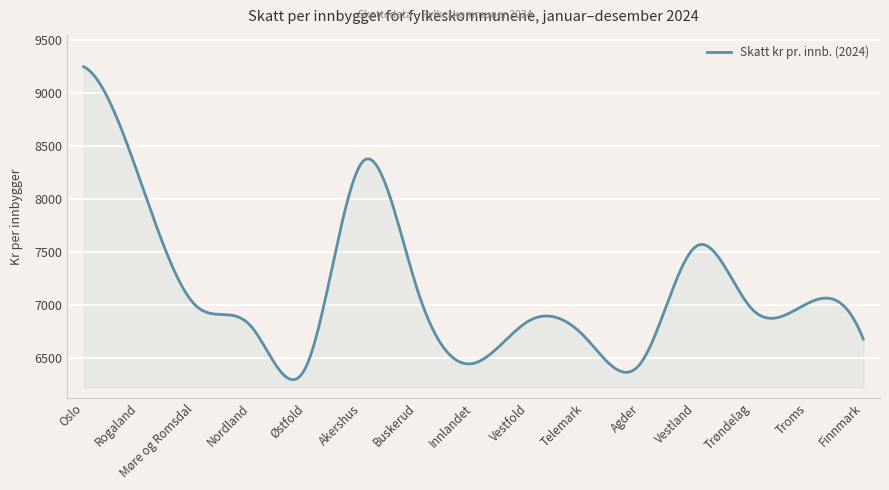

What is the maximum value shown in the chart?

9244.0